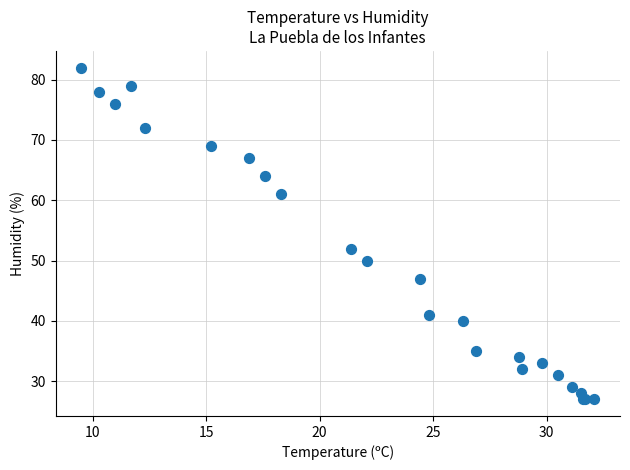

What Y value in the scatter plot is closest to 54?

52